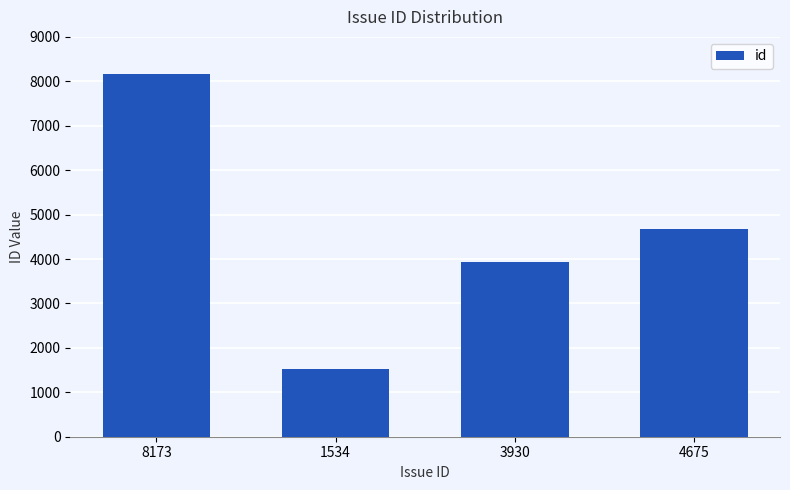

What is the label of the 3rd bar from the right?

1534